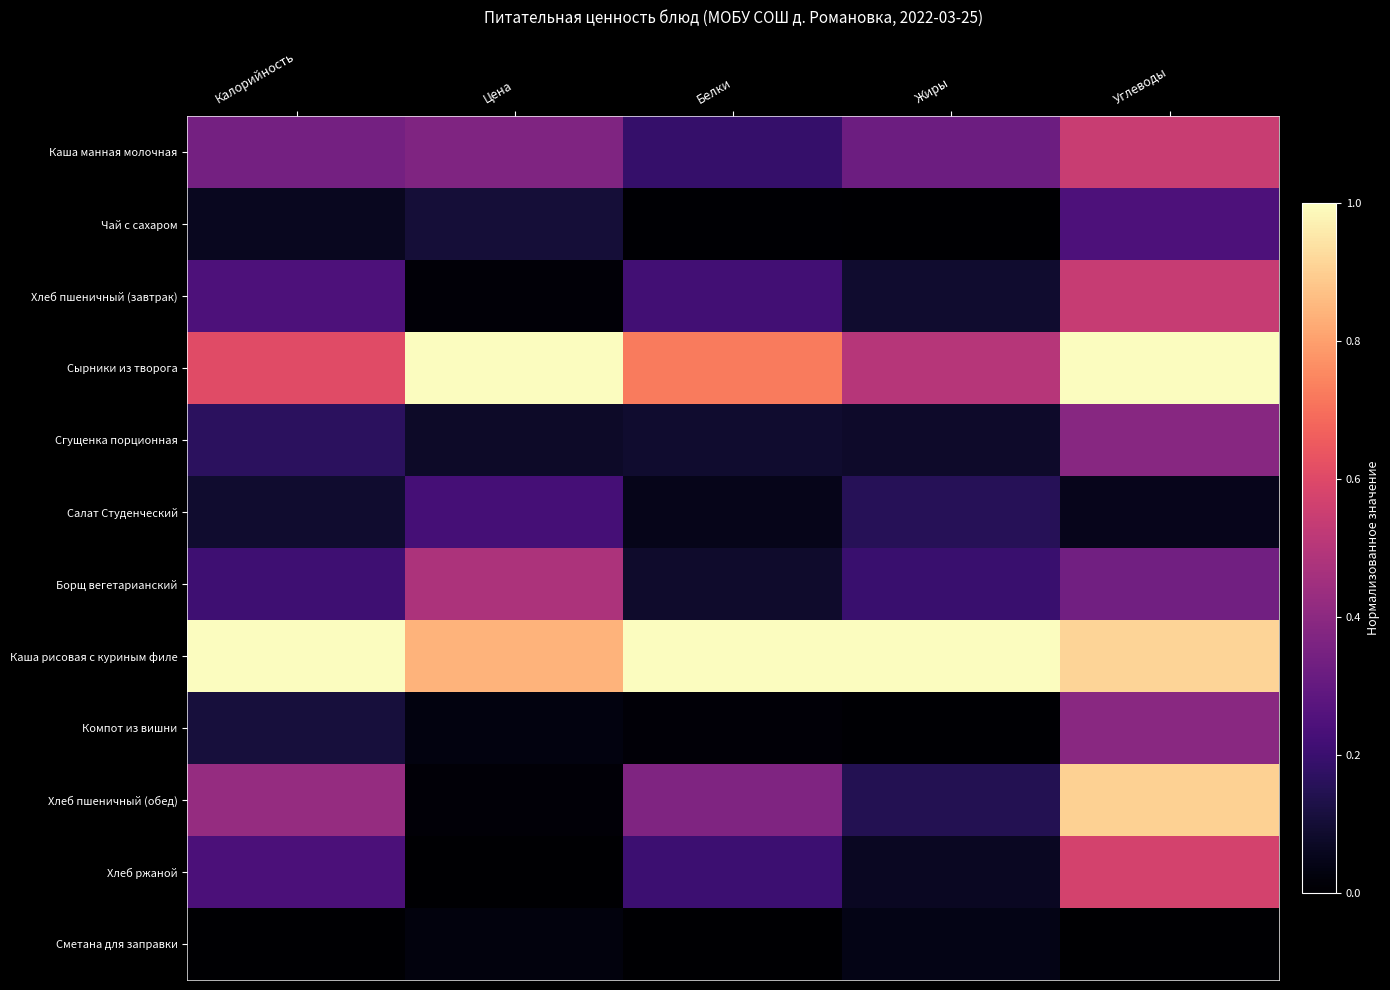

Reading left to right, list all the values displayed in this chart.

Каша манная молочная: Калорийность=0.3	Цена=0.4	Белки=0.2	Жиры=0.3	Углеводы=0.5
Чай с сахаром: Калорийность=0.1	Цена=0.1	Белки=0.0	Жиры=0.0	Углеводы=0.2
Хлеб пшеничный (завтрак): Калорийность=0.2	Цена=0.0	Белки=0.2	Жиры=0.1	Углеводы=0.5
Сырники из творога: Калорийность=0.6	Цена=1.0	Белки=0.7	Жиры=0.5	Углеводы=1.0
Сгущенка порционная: Калорийность=0.2	Цена=0.1	Белки=0.1	Жиры=0.1	Углеводы=0.4
Салат Студенческий: Калорийность=0.1	Цена=0.2	Белки=0.1	Жиры=0.2	Углеводы=0.1
Борщ вегетарианский: Калорийность=0.2	Цена=0.5	Белки=0.1	Жиры=0.2	Углеводы=0.3
Каша рисовая с куриным филе: Калорийность=1.0	Цена=0.8	Белки=1.0	Жиры=1.0	Углеводы=0.9
Компот из вишни: Калорийность=0.1	Цена=0.0	Белки=0.0	Жиры=0.0	Углеводы=0.4
Хлеб пшеничный (обед): Калорийность=0.4	Цена=0.0	Белки=0.4	Жиры=0.1	Углеводы=0.9
Хлеб ржаной: Калорийность=0.2	Цена=0.0	Белки=0.2	Жиры=0.1	Углеводы=0.6
Сметана для заправки: Калорийность=0.0	Цена=0.0	Белки=0.0	Жиры=0.0	Углеводы=0.0